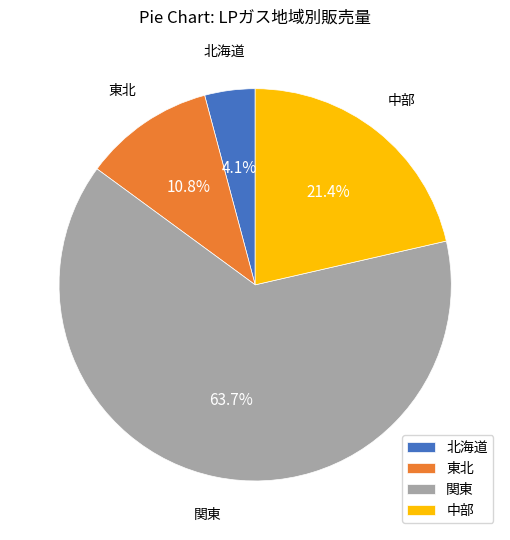

Is the sum of 北海道 and 東北 greater than half?

No